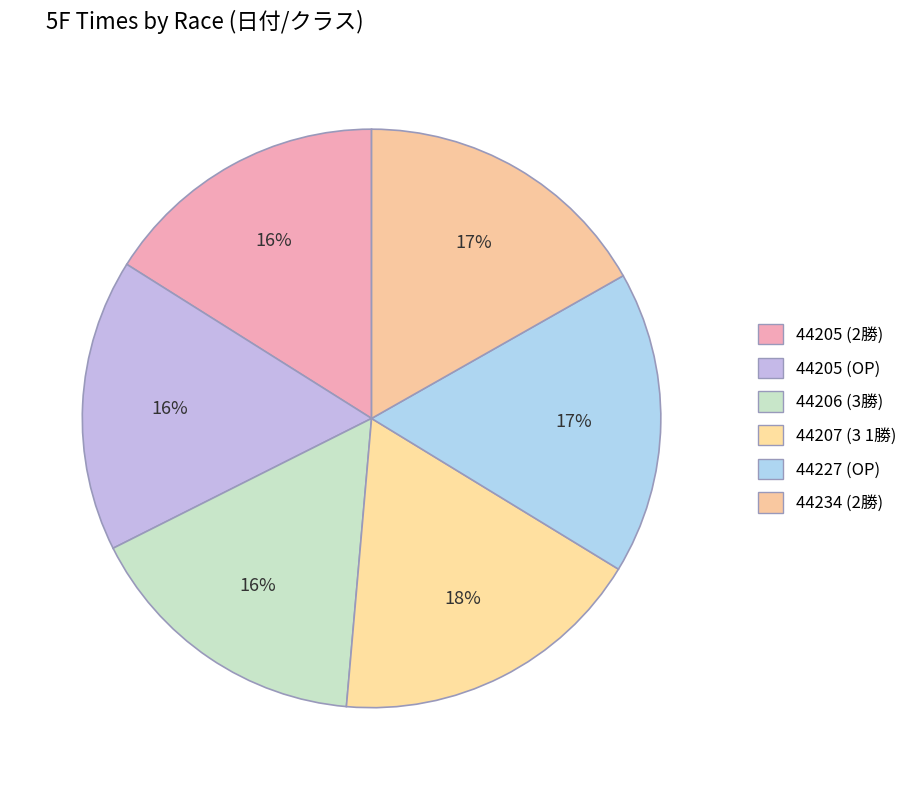

Is 44207 (3 1勝) the majority of the pie?

No